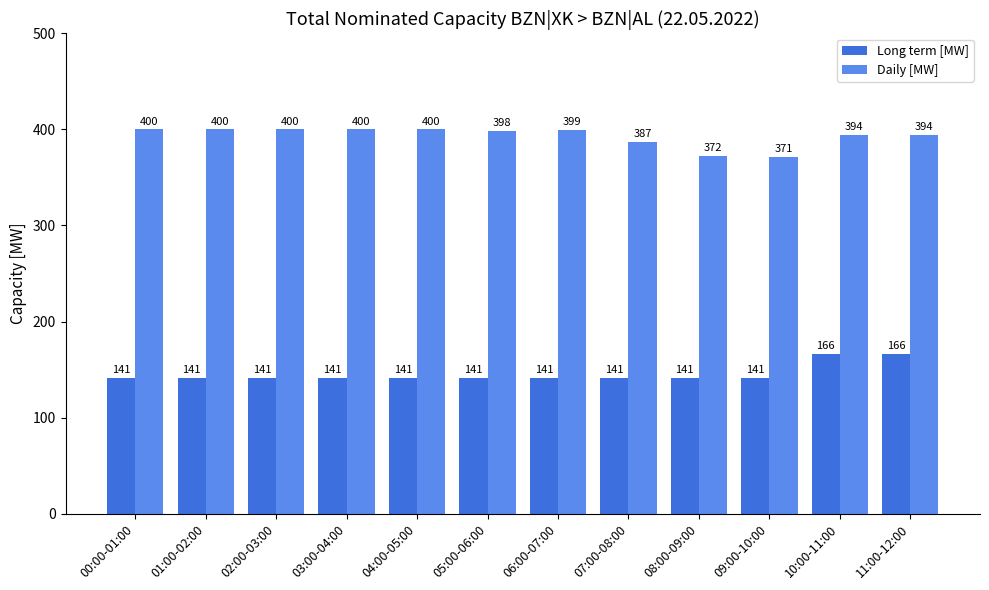

Count the number of data series in this chart.

2